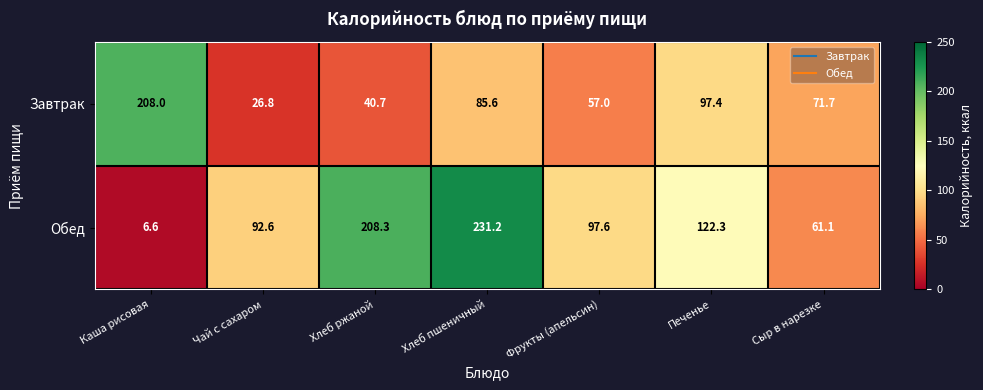

What is the greatest value displayed?

231.2